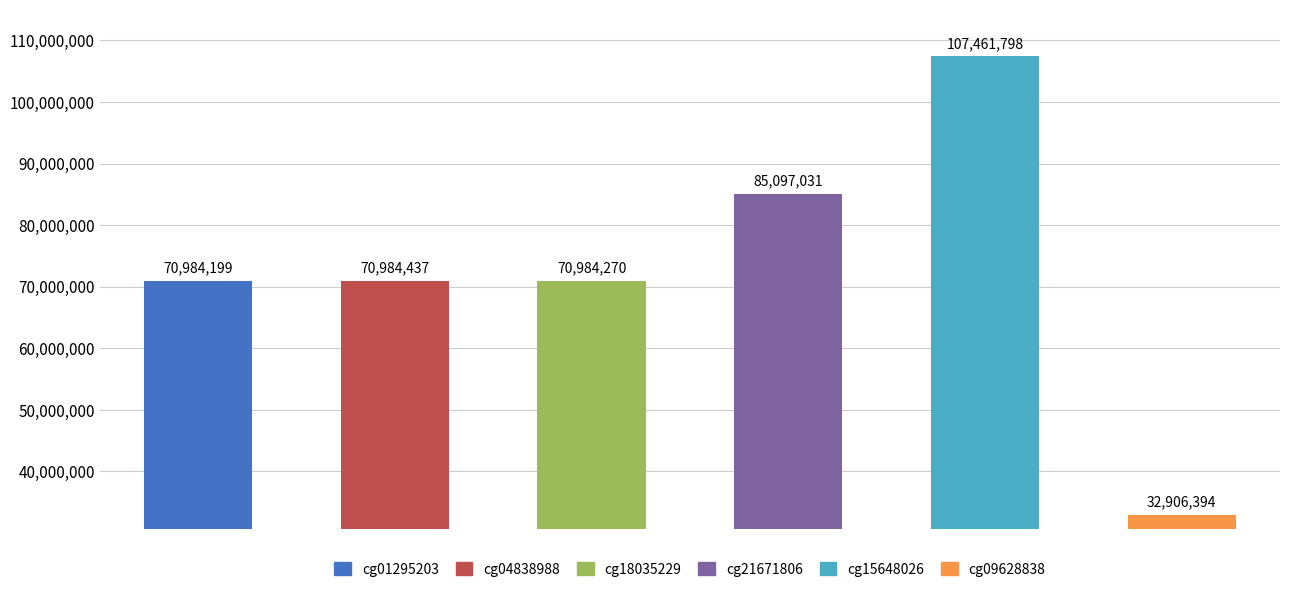

The cg15648026 series shows 107461798 at start. True or false?

True